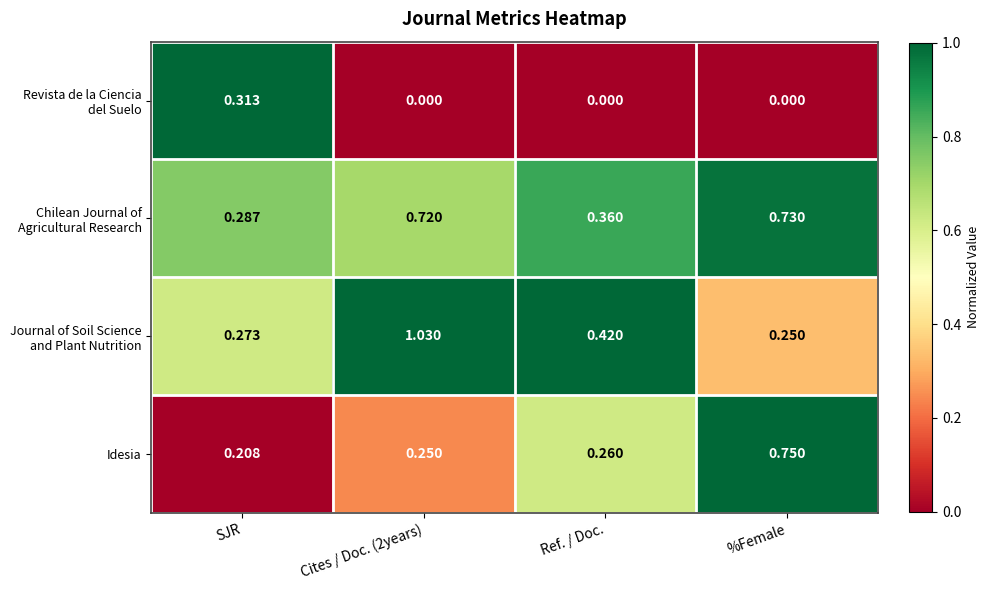

Which category has the highest value in the Idesia series?

%Female